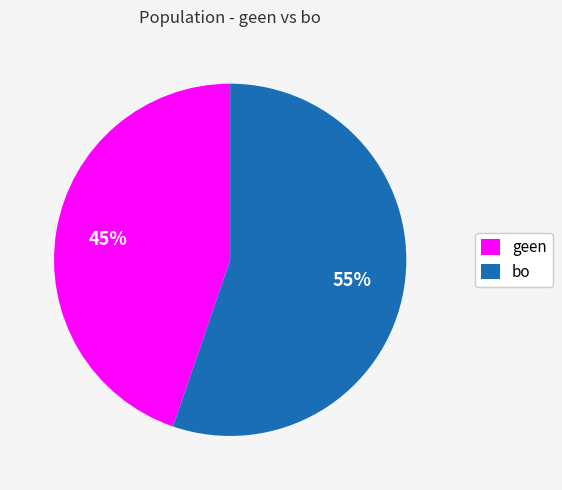

Does geen account for over 50% of the chart?

No